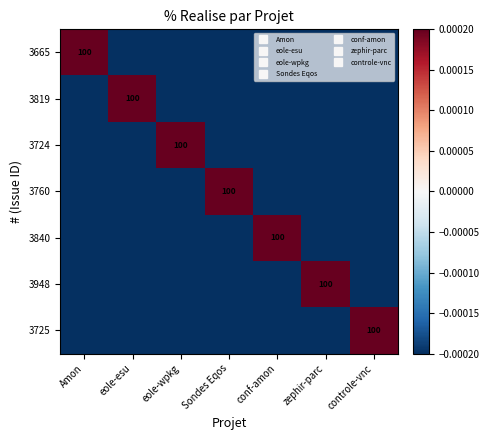

Which series has the largest range (max minus min)?

3665